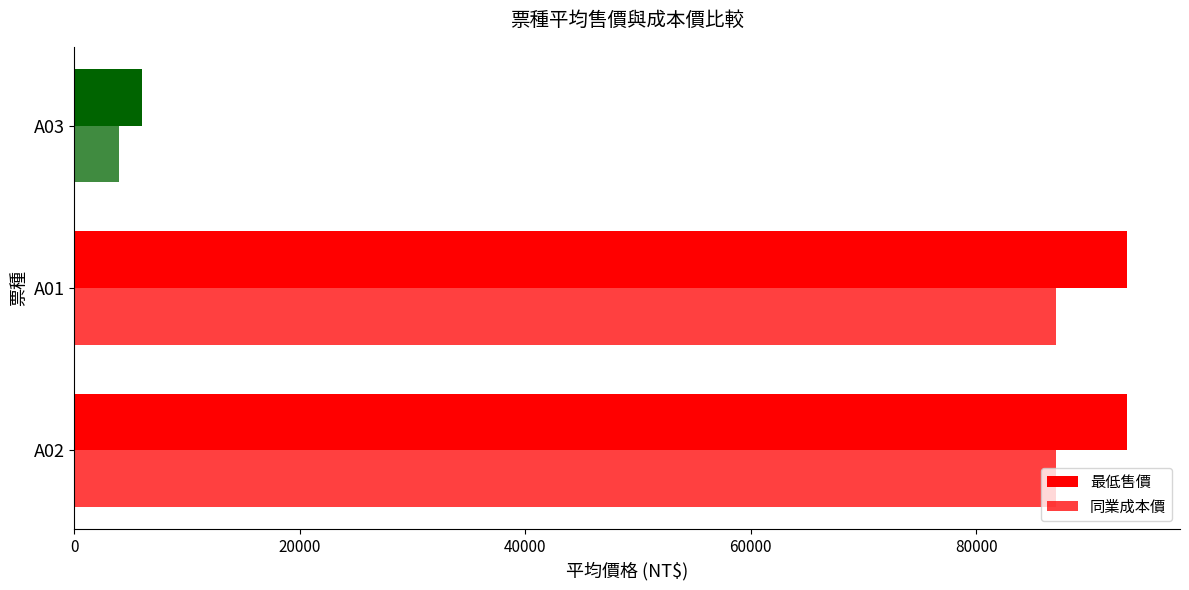

What is the value of the 同業成本價 bar at the 1st from the left?

87073.3